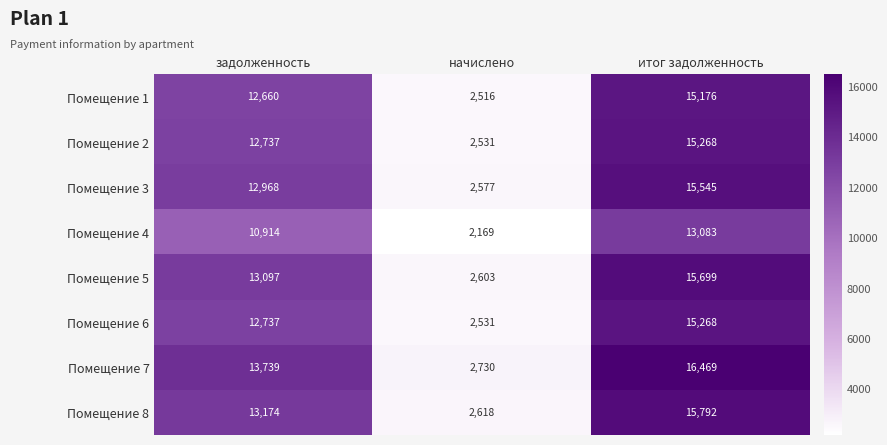

Which label corresponds to the smallest value in the chart?

начислено